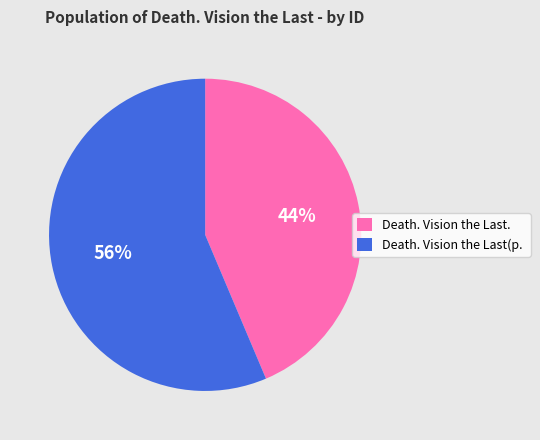

To the nearest percent, what is the average slice percentage?

50%